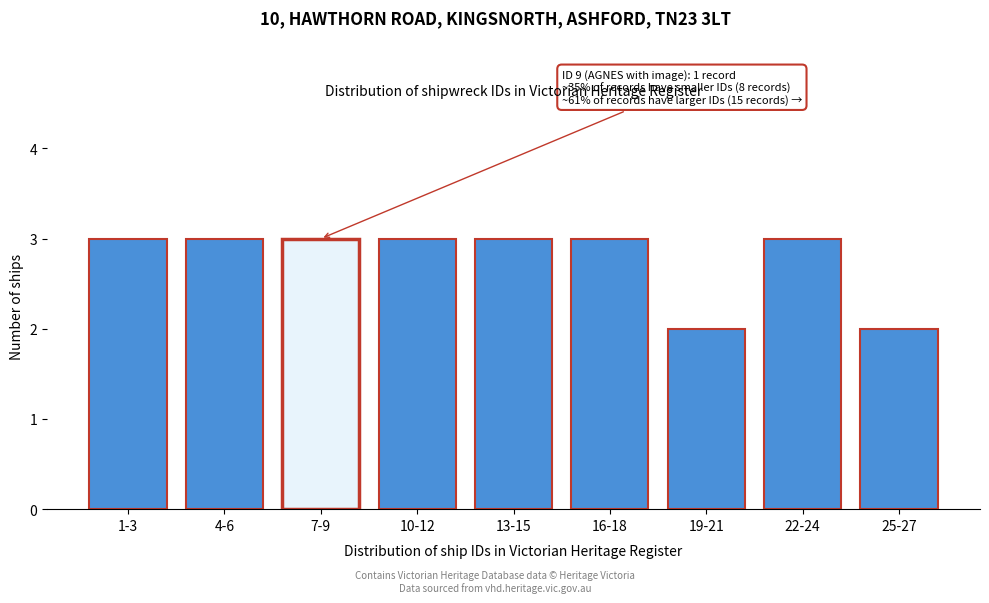

Reading right to left, list all the values displayed in this chart.

2	3	2	3	3	3	3	3	3